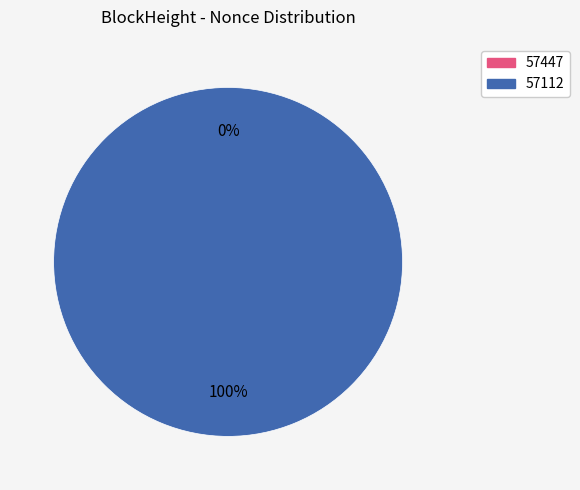

Rank the categories by value from highest to lowest.

57112, 57447